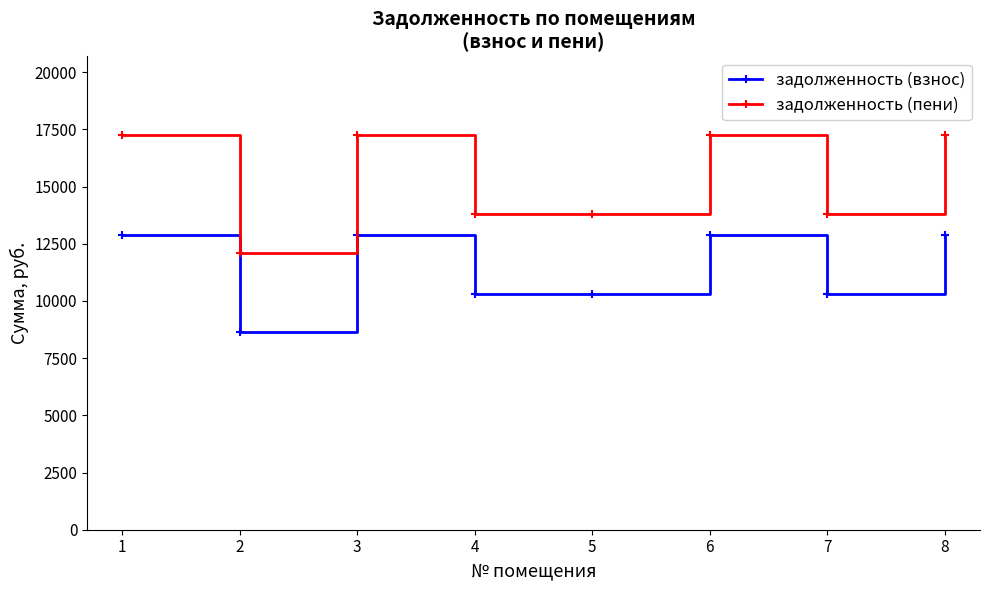

True or false: задолженность (пени) has a value of 20564.1 at 2.

False